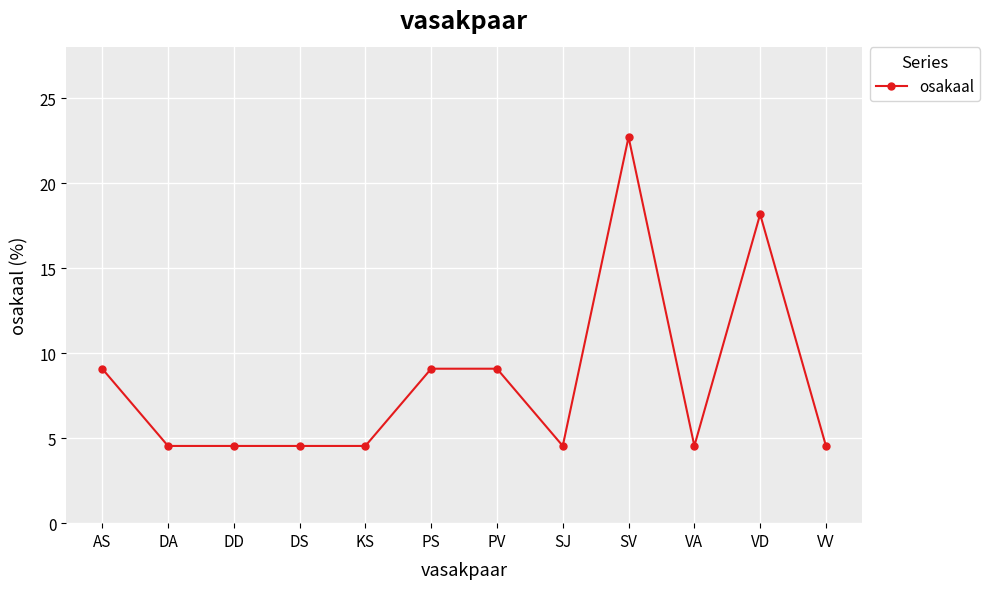

How many lines are shown in the chart?

1